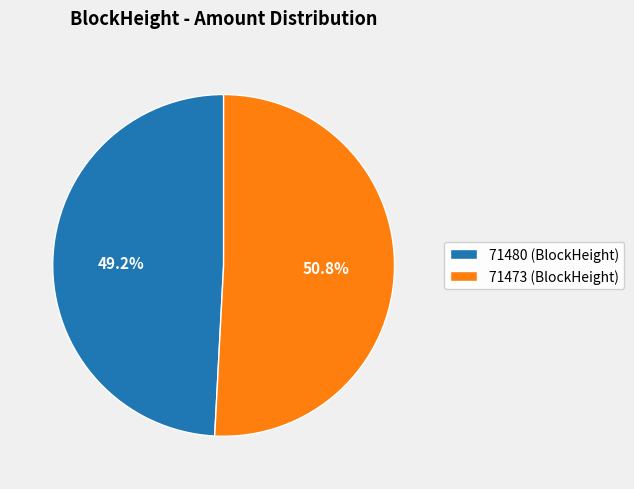

To the nearest percent, what is the combined percentage of 71473 and 71480?

100%